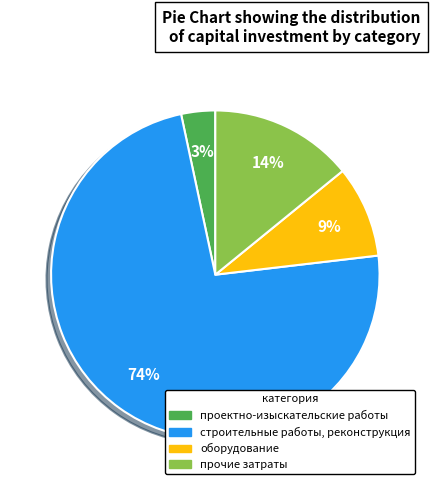

Does any single category account for the majority?

Yes